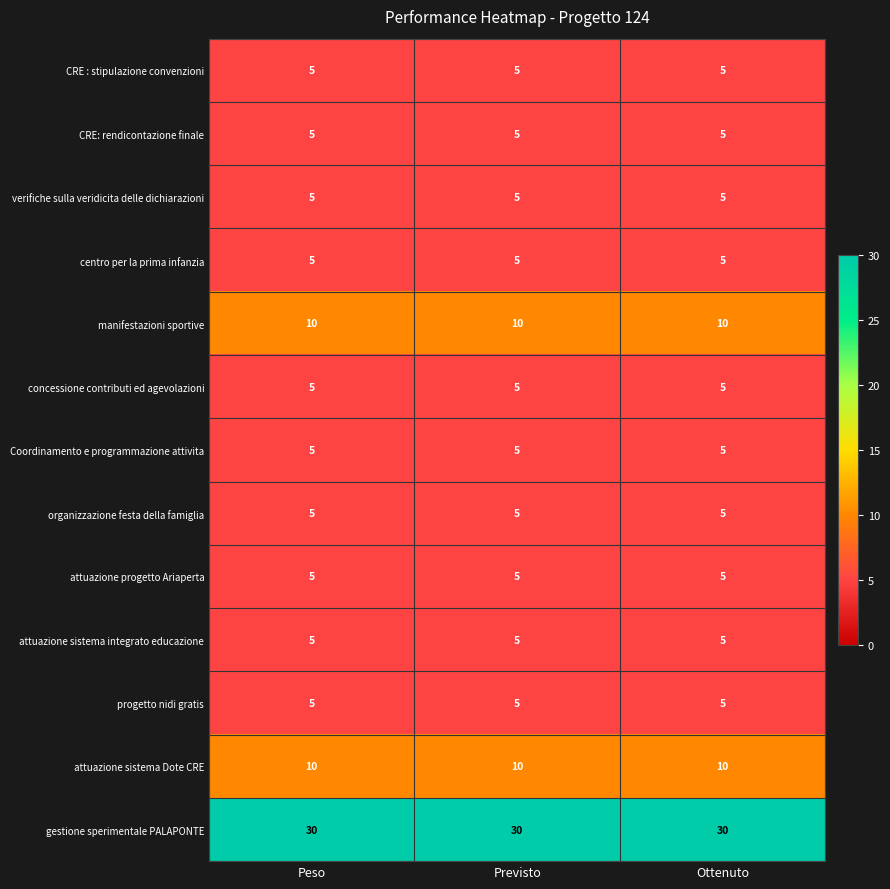

At how many categories does at least one series exceed 27?

3